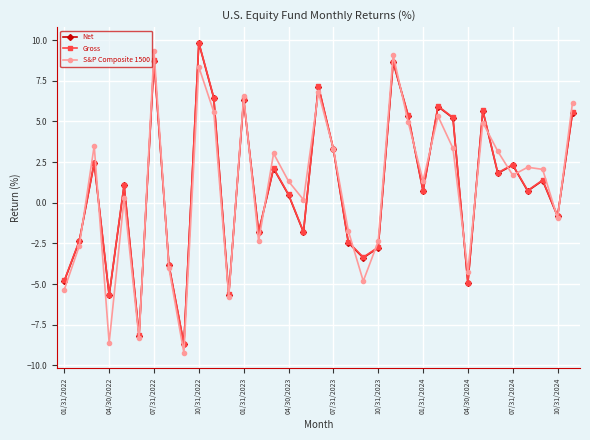

True or false: Net has more than 2 interior local peaks.

True